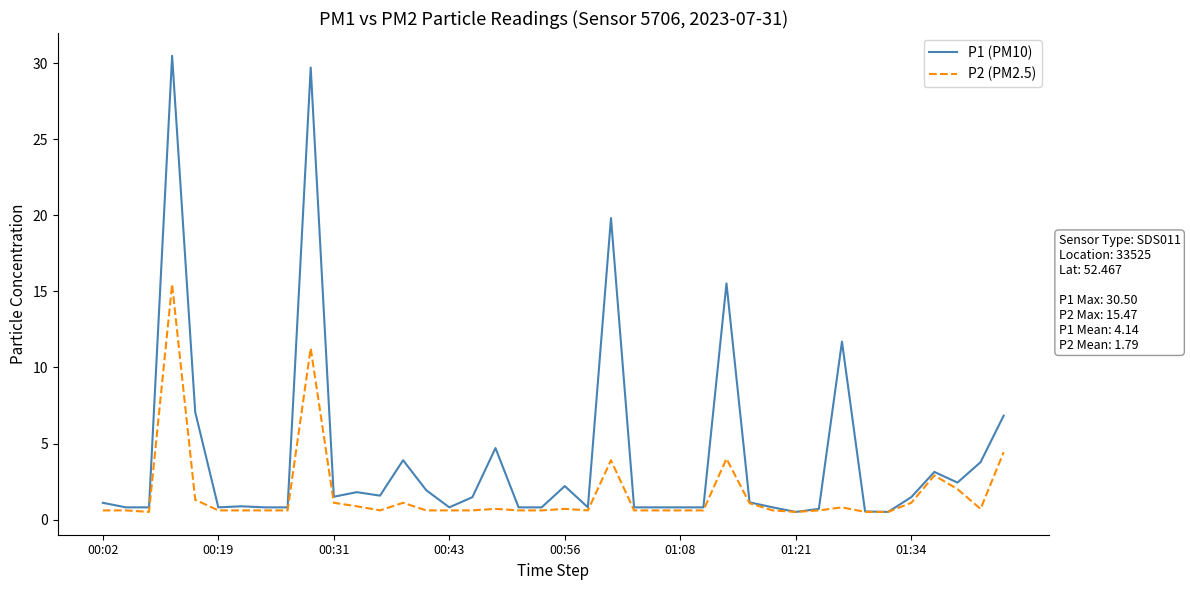

What is the difference between the maximum and minimum values in the P2 (PM2.5) series?

15.0